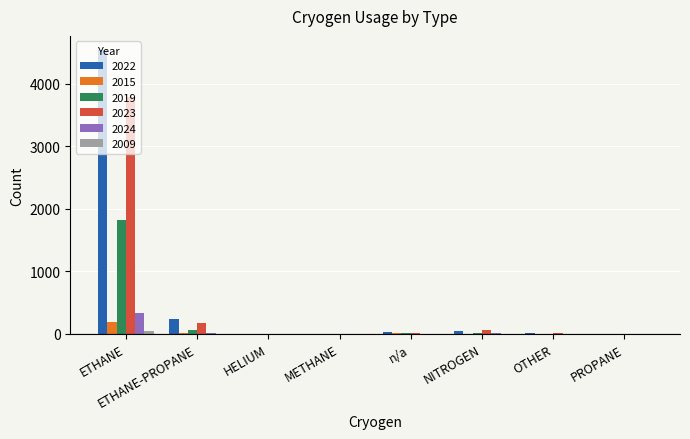

Are the bars horizontal?

No